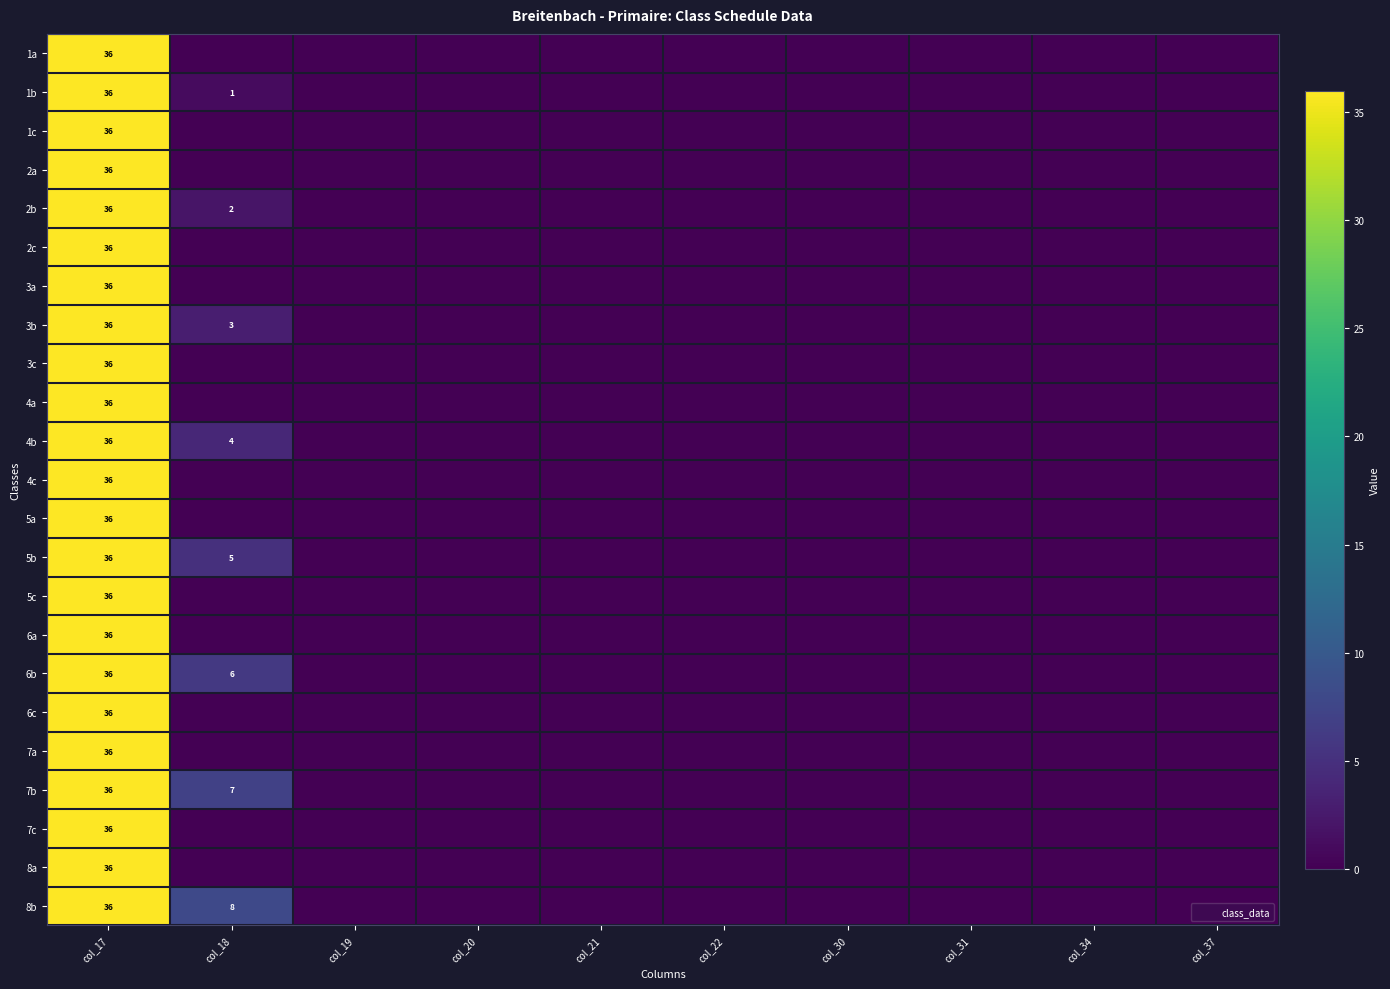

The 3b series shows 9 at col_17. True or false?

False